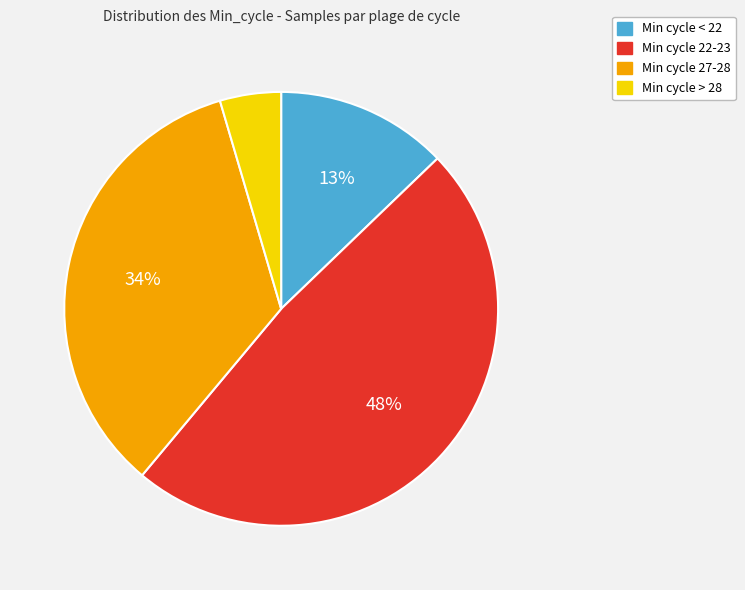

What is the ratio of the value at Min cycle 22-23 to the value at Min cycle 27-28?

1.4